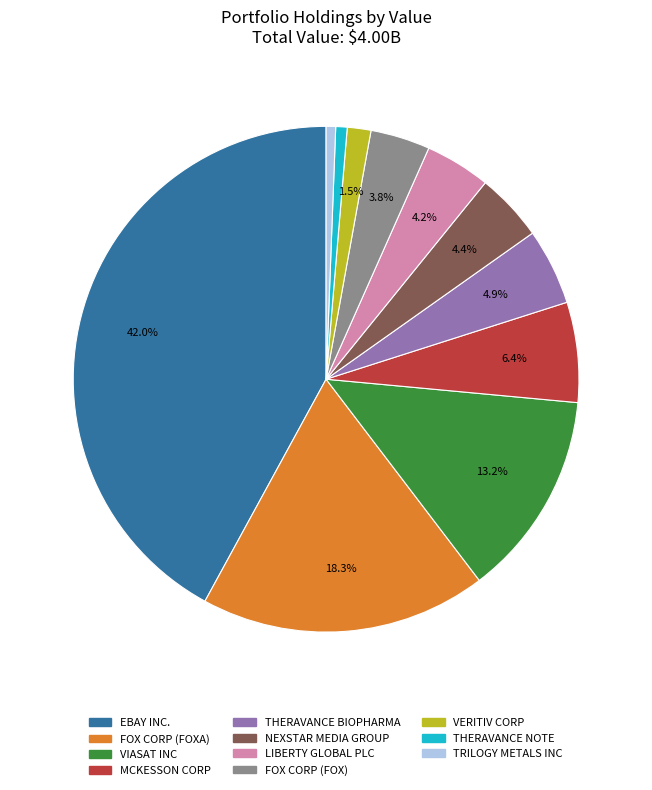

How many slices are in this pie chart?

11